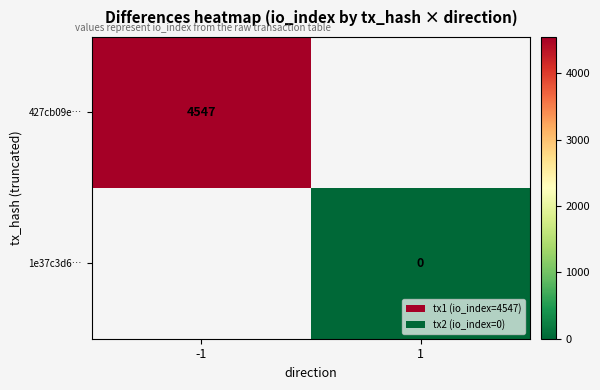

Is it true that 427cb09e… equals 4547 at -1?

True